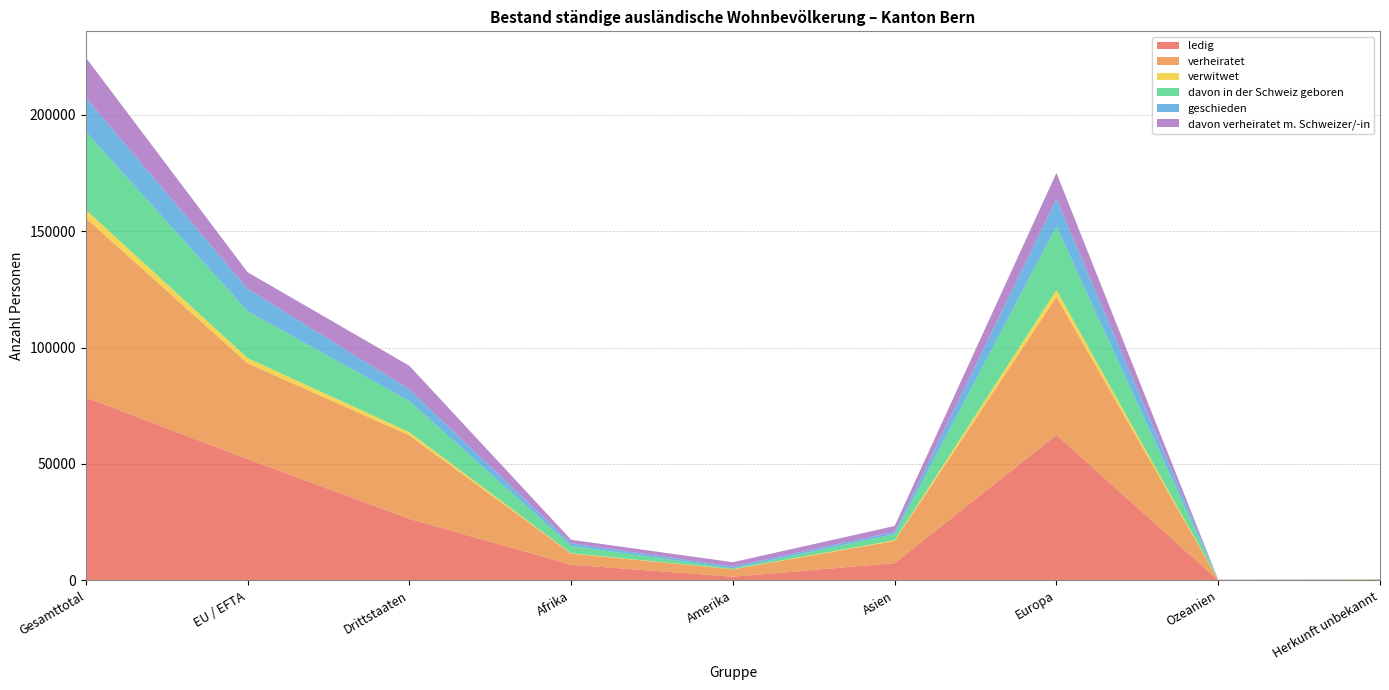

Reading left to right, transcribe all the data shown in this chart.

ledig: Gesamttotal=78573	EU / EFTA=52121	Drittstaaten=26452	Afrika=6759	Amerika=1613	Asien=7443	Europa=62461	Ozeanien=66	Herkunft unbekannt=231
verheiratet: Gesamttotal=76991	EU / EFTA=41118	Drittstaaten=35873	Afrika=4773	Amerika=3162	Asien=9482	Europa=59274	Ozeanien=149	Herkunft unbekannt=151
verwitwet: Gesamttotal=3588	EU / EFTA=2256	Drittstaaten=1332	Afrika=163	Amerika=88	Asien=350	Europa=2975	Ozeanien=6	Herkunft unbekannt=6
davon in der Schweiz geboren: Gesamttotal=33483	EU / EFTA=20111	Drittstaaten=13372	Afrika=3132	Amerika=337	Asien=2620	Europa=27293	Ozeanien=13	Herkunft unbekannt=88
geschieden: Gesamttotal=14652	EU / EFTA=9639	Drittstaaten=5013	Afrika=1121	Amerika=778	Asien=991	Europa=11730	Ozeanien=20	Herkunft unbekannt=12
davon verheiratet m. Schweizer/-in: Gesamttotal=17222	EU / EFTA=7094	Drittstaaten=10128	Afrika=1520	Amerika=1859	Asien=2498	Europa=11229	Ozeanien=94	Herkunft unbekannt=22